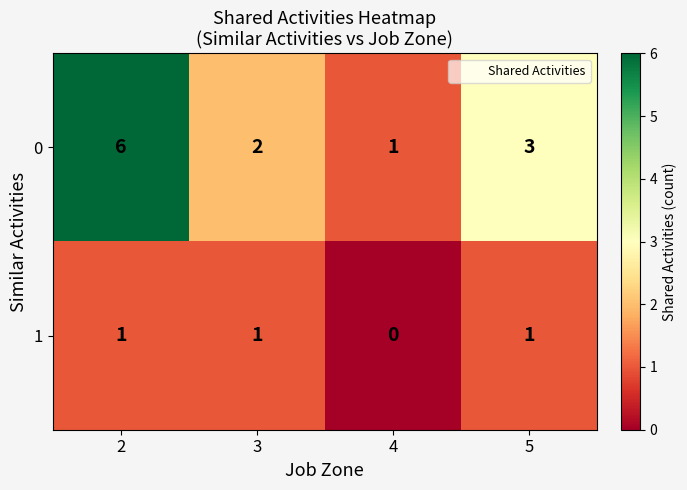

What is the total value across all series at 5?

4